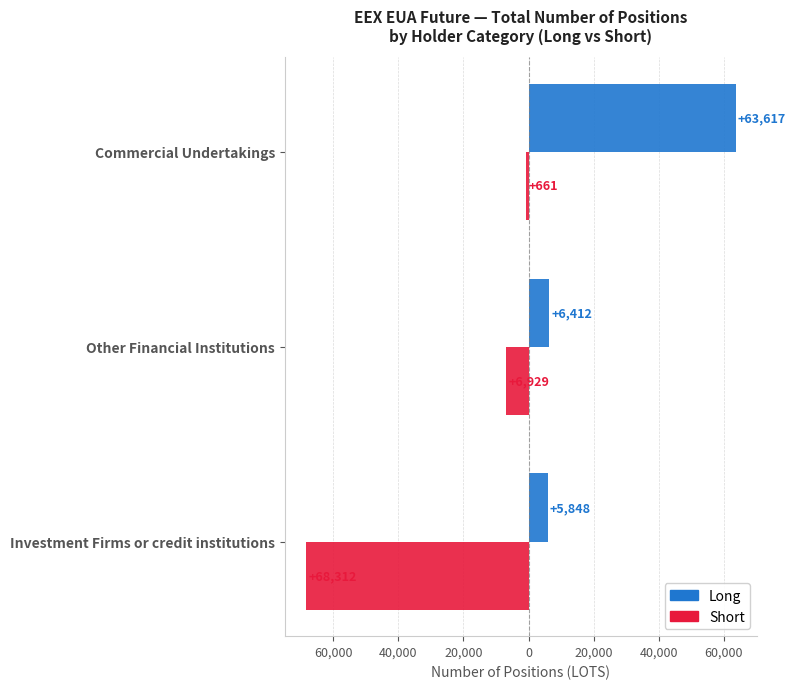

Rank the series by their average value, from lowest to highest.

Short, Long